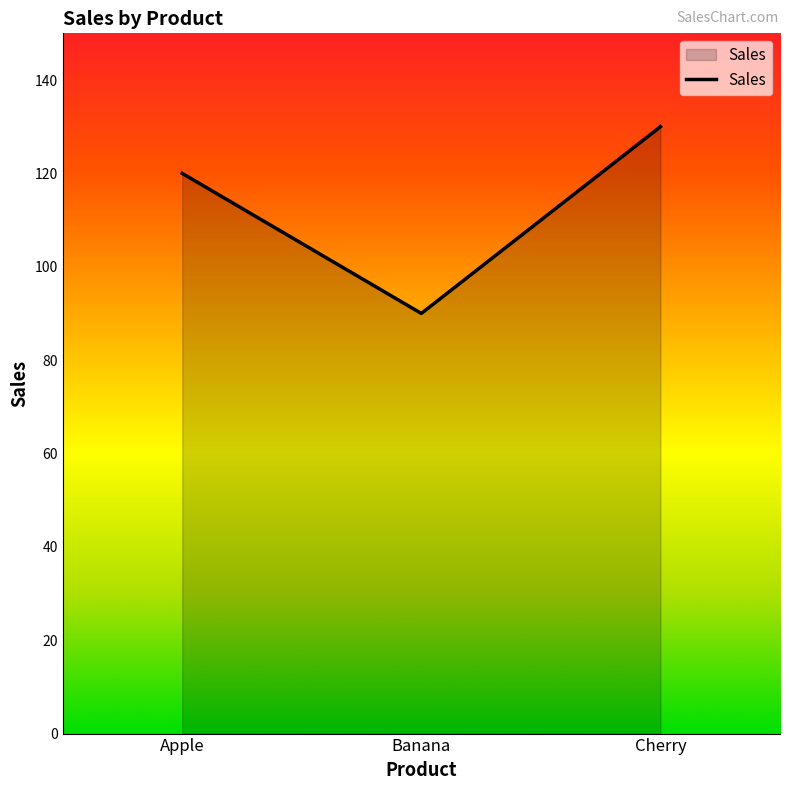

List the labels in order of value, largest first.

Cherry, Apple, Banana